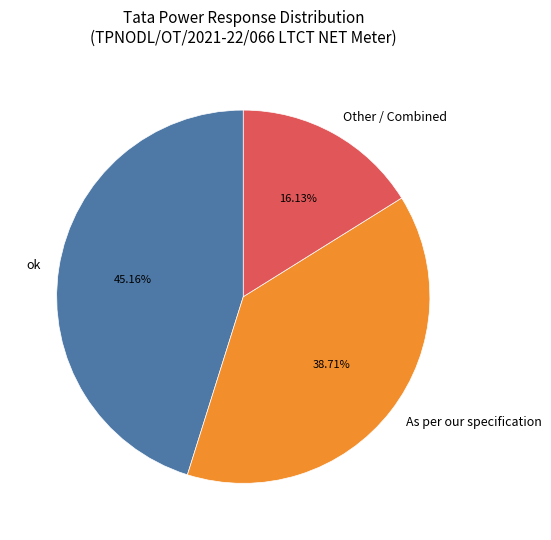

How many slices are in this pie chart?

3